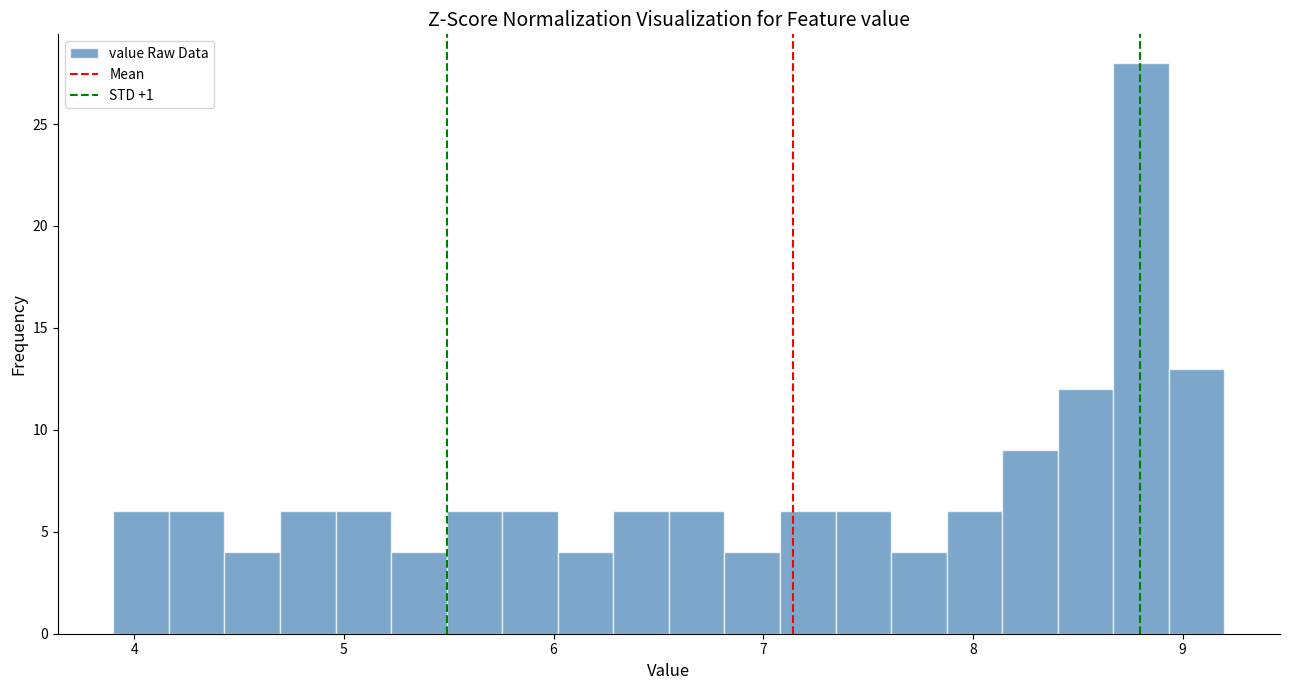

Read against the x-axis, roughly where is the centre of the tallest bar?

8.8